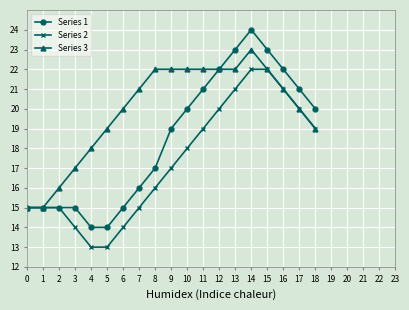

Where is Series 2 nearest to the value 17?

9